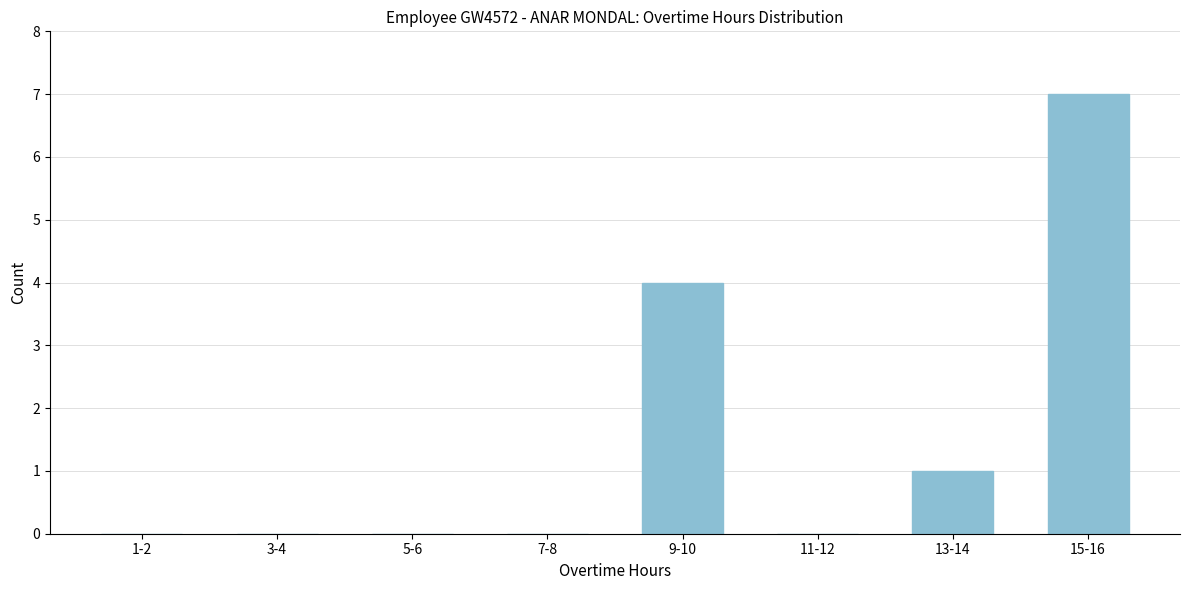

Reading right to left, list all the values displayed in this chart.

15-16=7	13-14=1	11-12=0	9-10=4	7-8=0	5-6=0	3-4=0	1-2=0